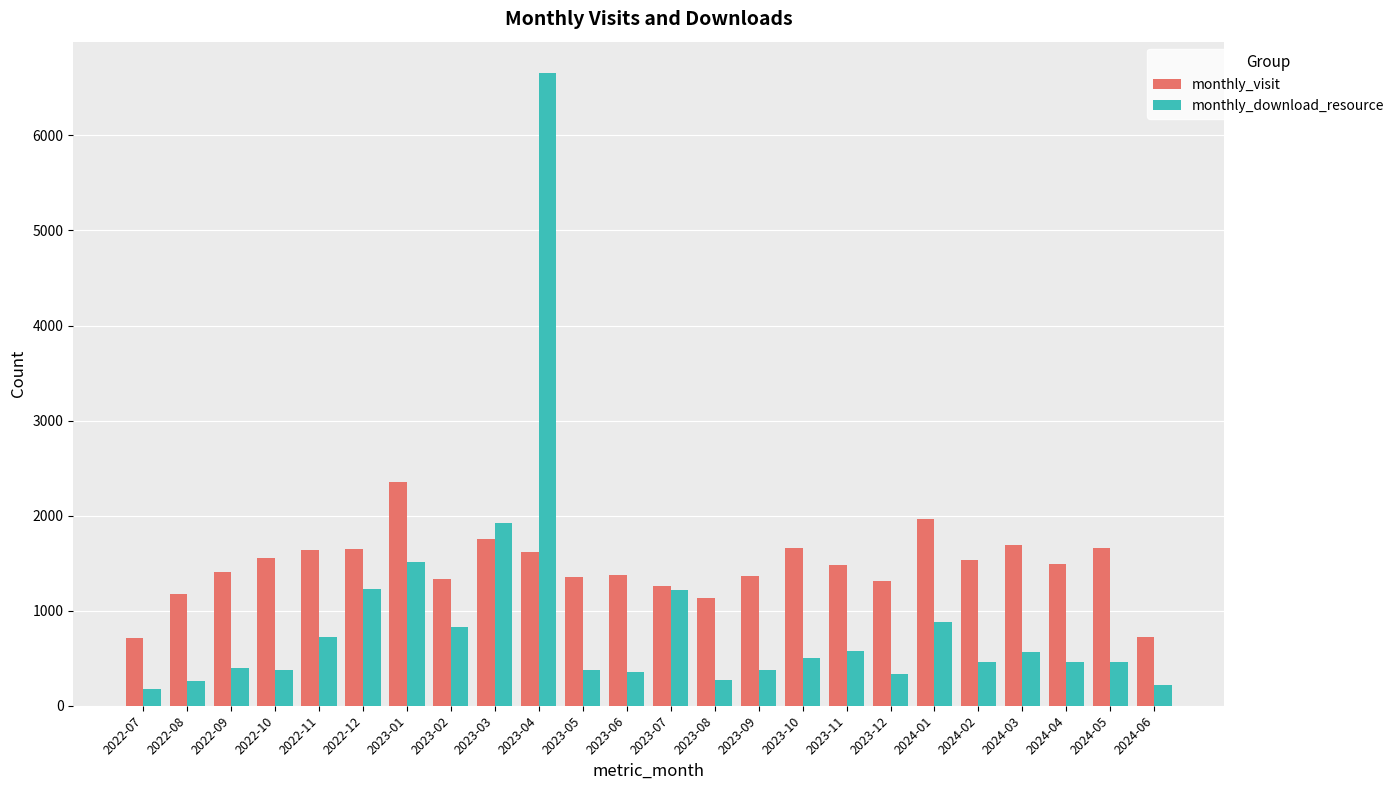

Count the number of data series in this chart.

2